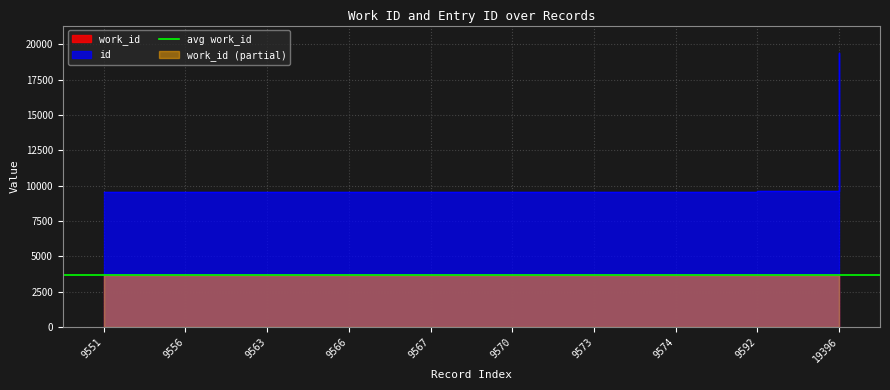

What is the value of the work_id point at the 10th from the left?

3691